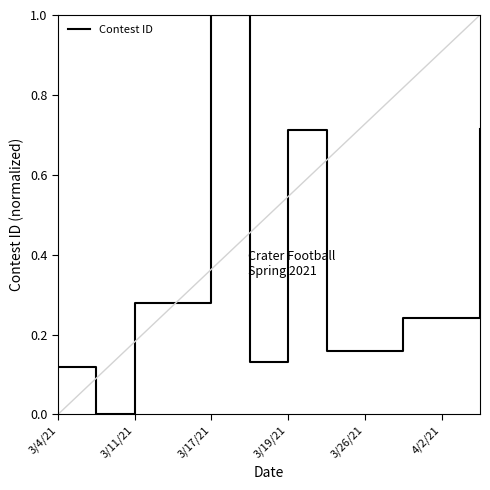

What is the greatest value displayed?

1.0